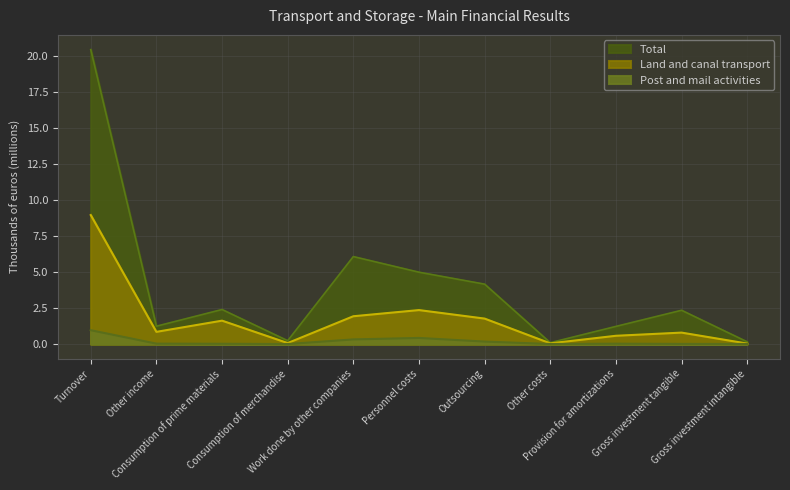

True or false: Land and canal transport and Post and mail activities intersect in this chart.

False